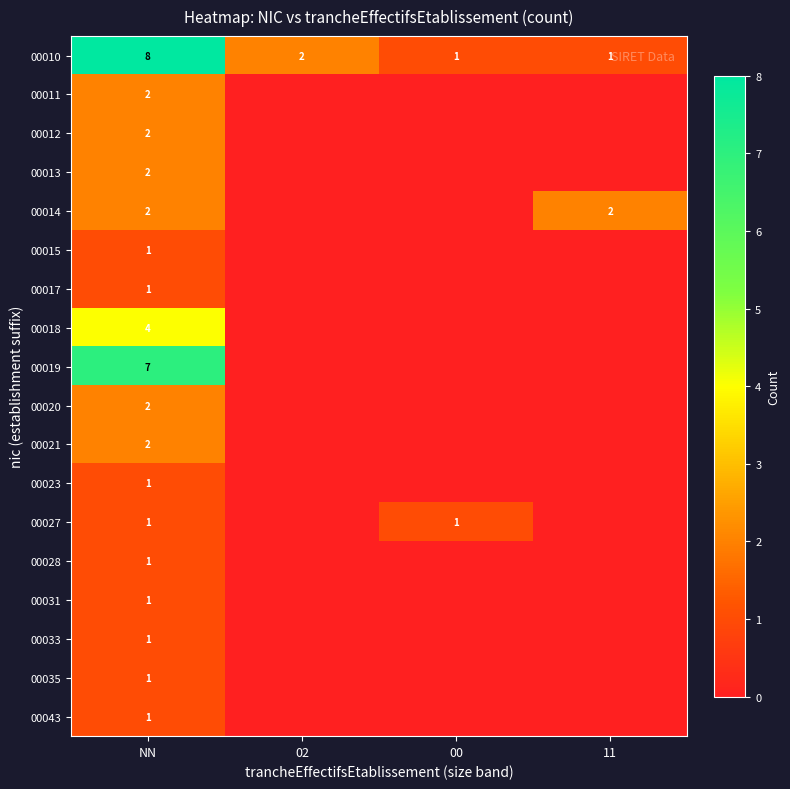

The 00027 series shows 1 at NN. True or false?

True